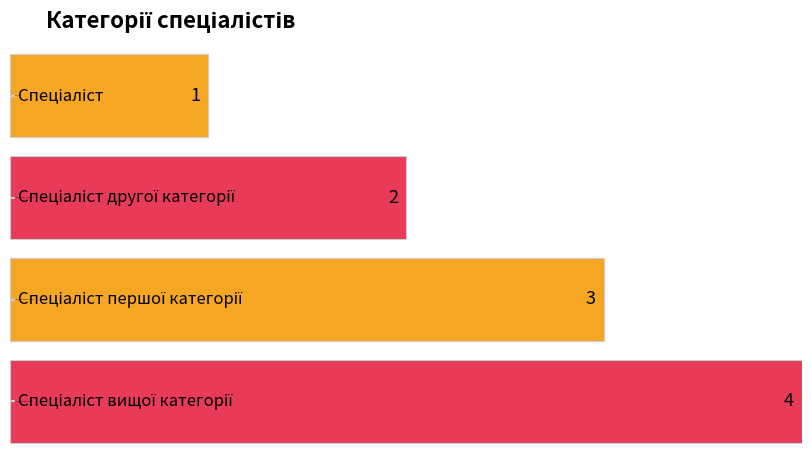

Read the value at Спеціаліст першої категорії.

3